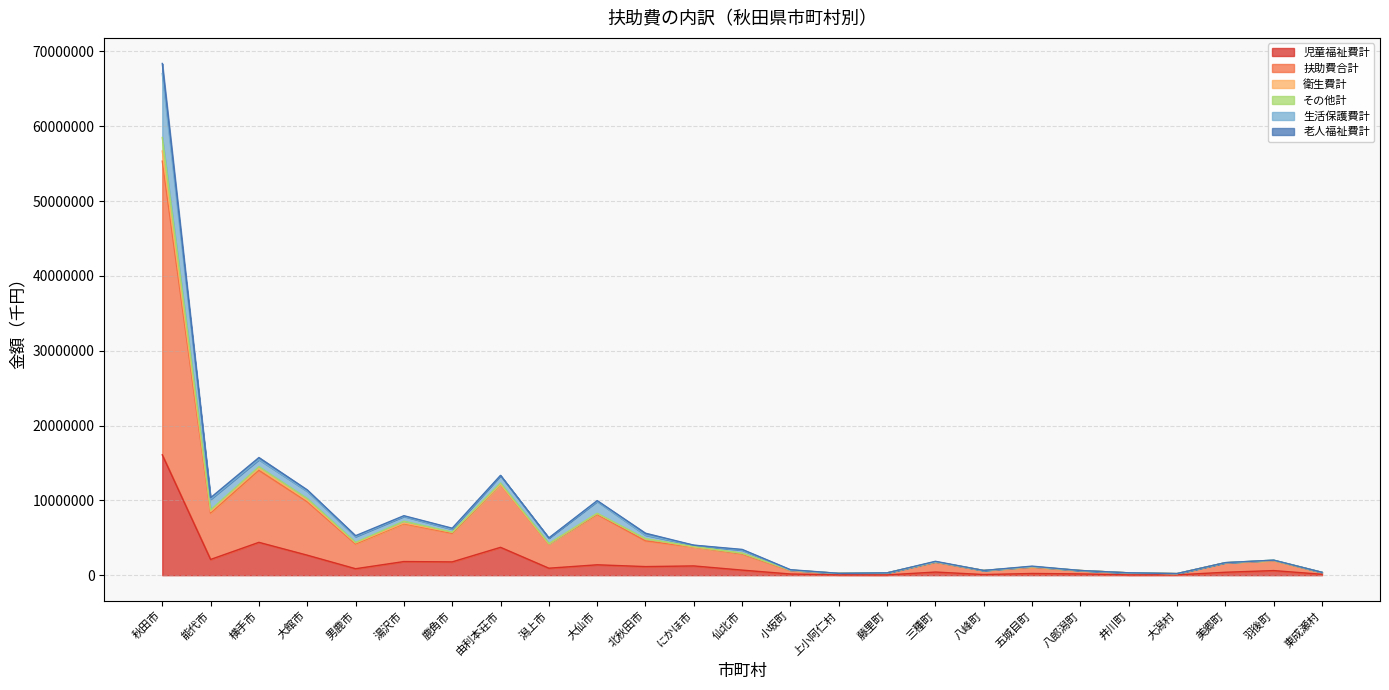

True or false: 児童福祉費計 has a value of 588247 at 三種町.

False